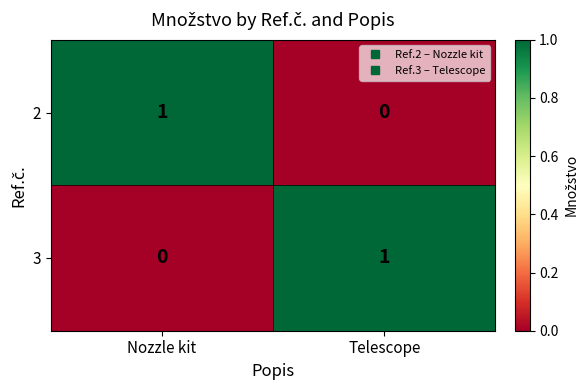

Reading left to right, list all the values displayed in this chart.

2: 1	0
3: 0	1